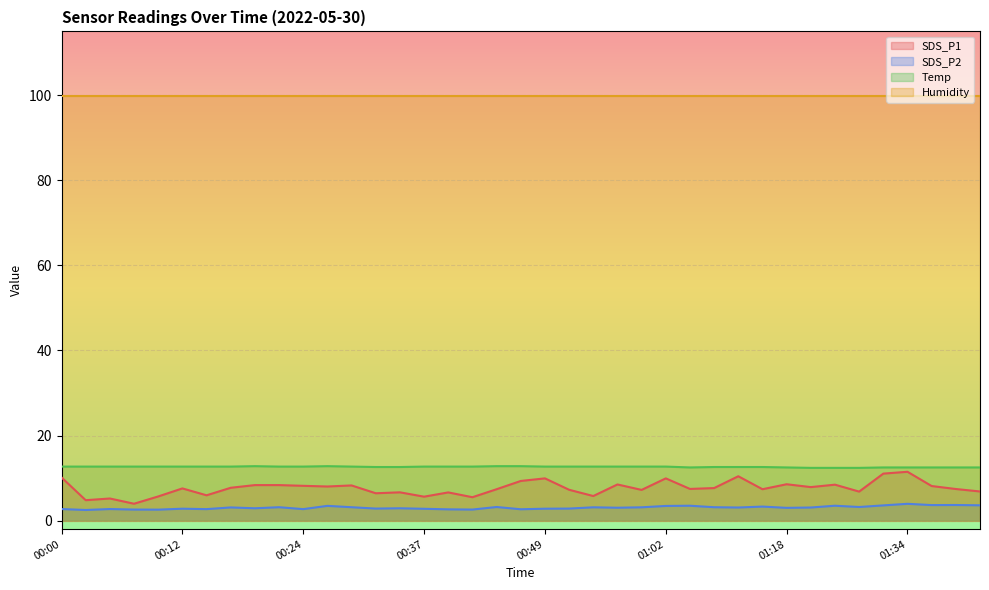

What is the value of the Temp point at the 9th from the left?

12.8